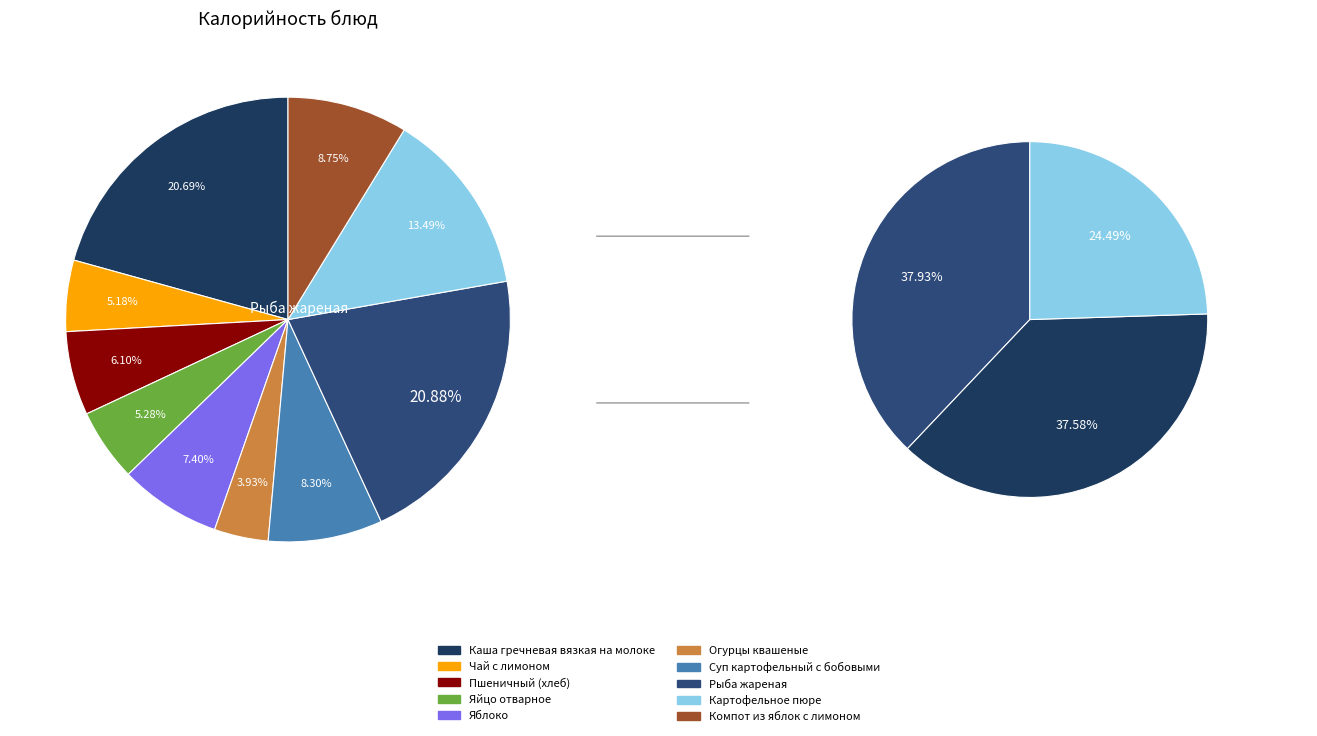

Which has a higher value, Суп картофельный с бобовыми or Яблоко?

Суп картофельный с бобовыми